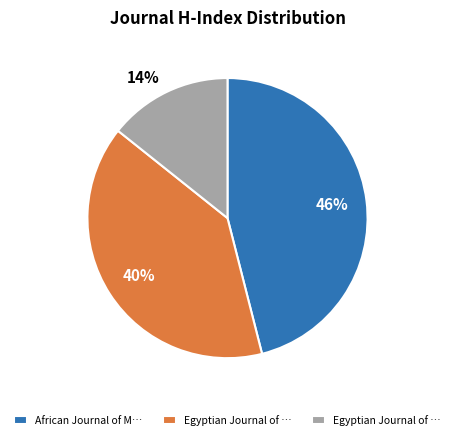

Is there a majority slice in this chart?

No